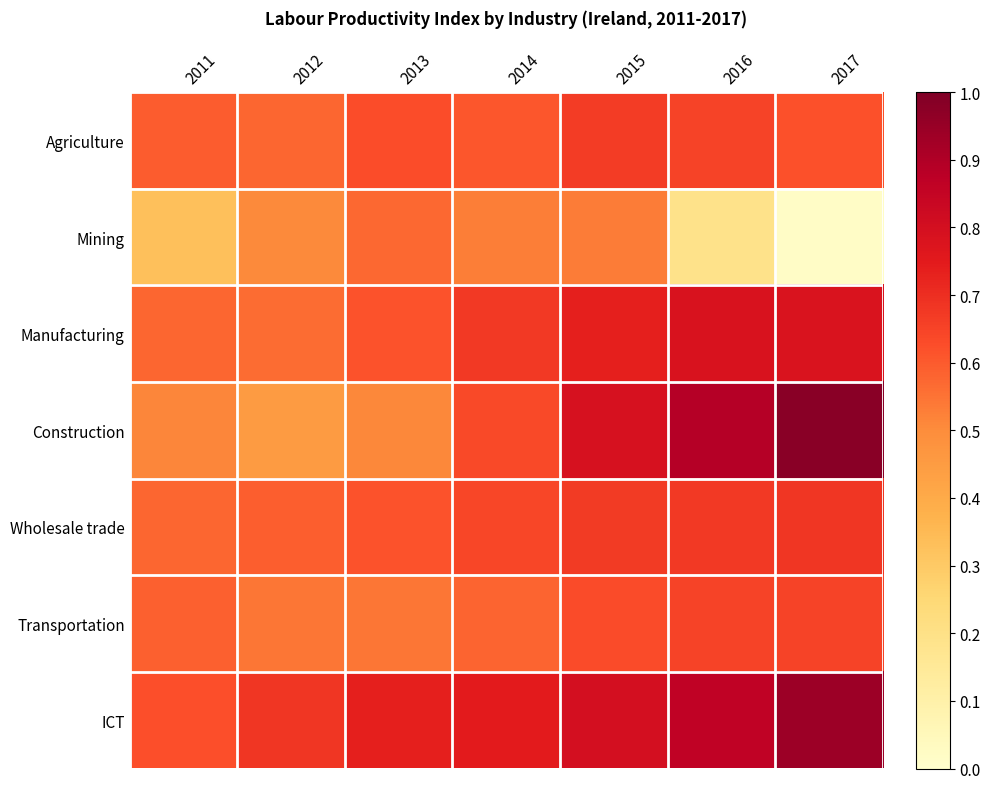

Which category has the highest value across all series?

2017